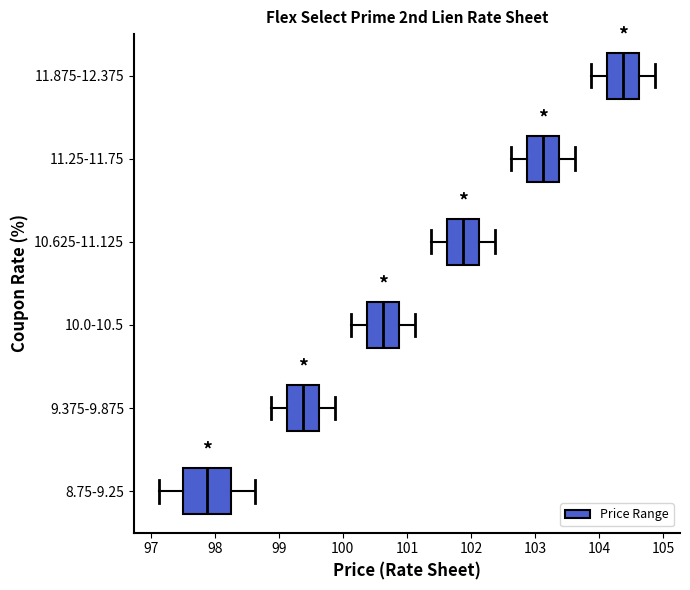

Where does the right whisker of the box for 10.625-11.125 end on the x-axis? The values are not printed on the chart, so give them approximately, as read against the axis.

102.4